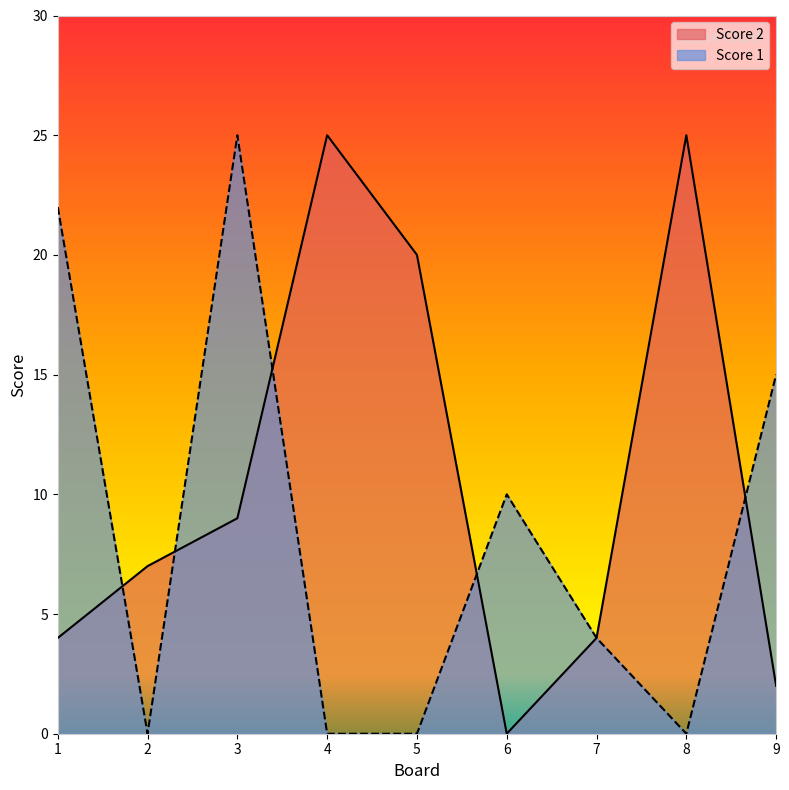

How many distinct data groups are displayed?

2